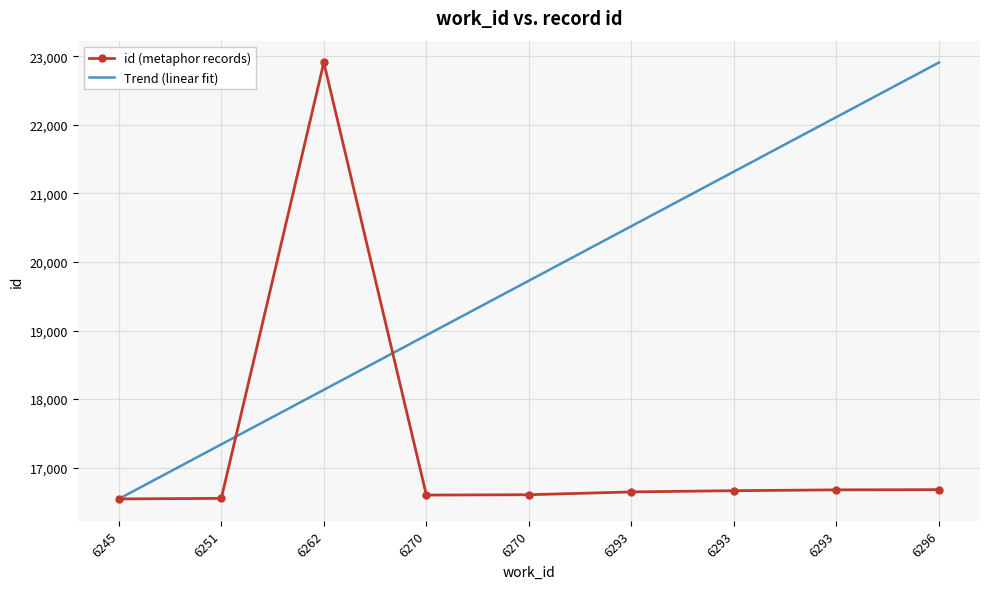

True or false: id (metaphor records) has a value of 16664.0 at 6293.

True